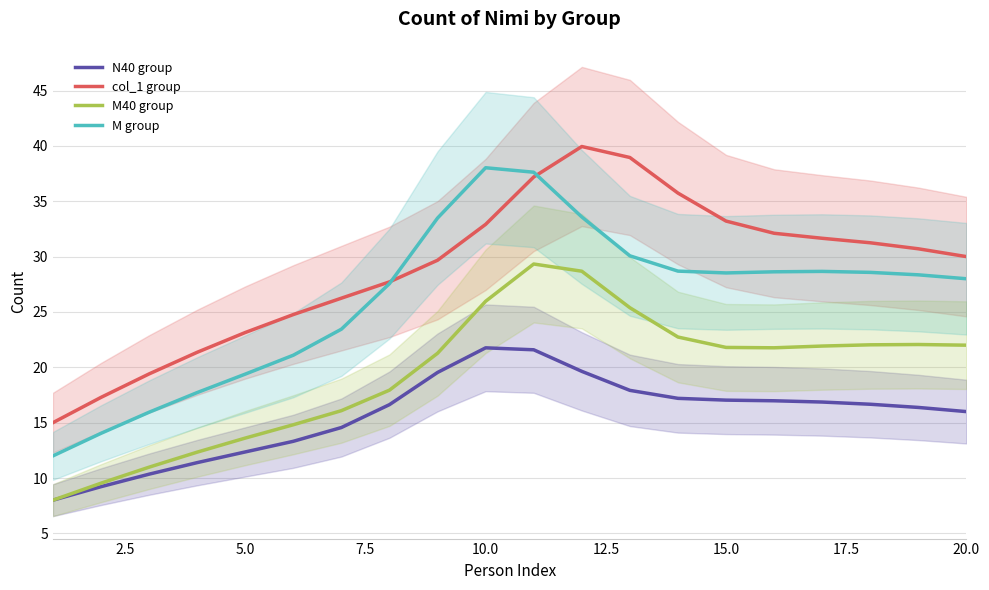

True or false: M group and M40 group intersect in this chart.

False